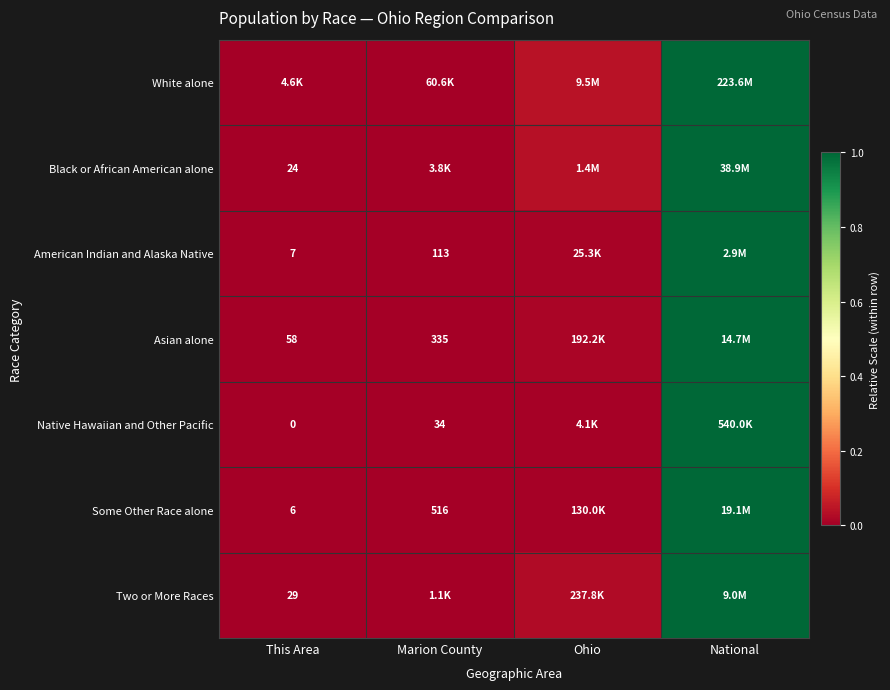

How many positive values does the Some Other Race alone series have?

3